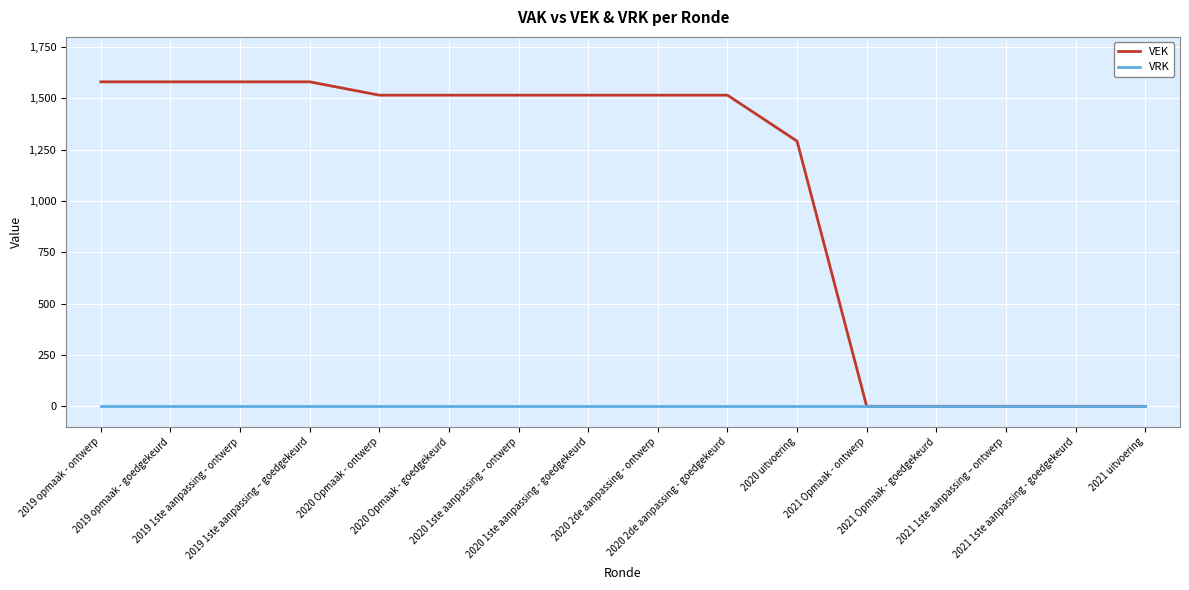

What is the difference between the second highest and minimum values in the VEK series?

1581